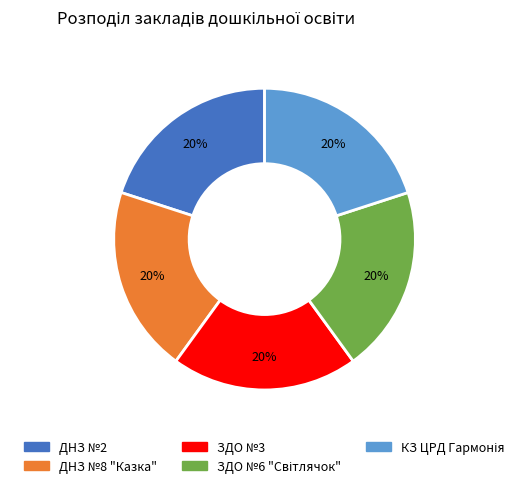

How many slices are in this pie chart?

5